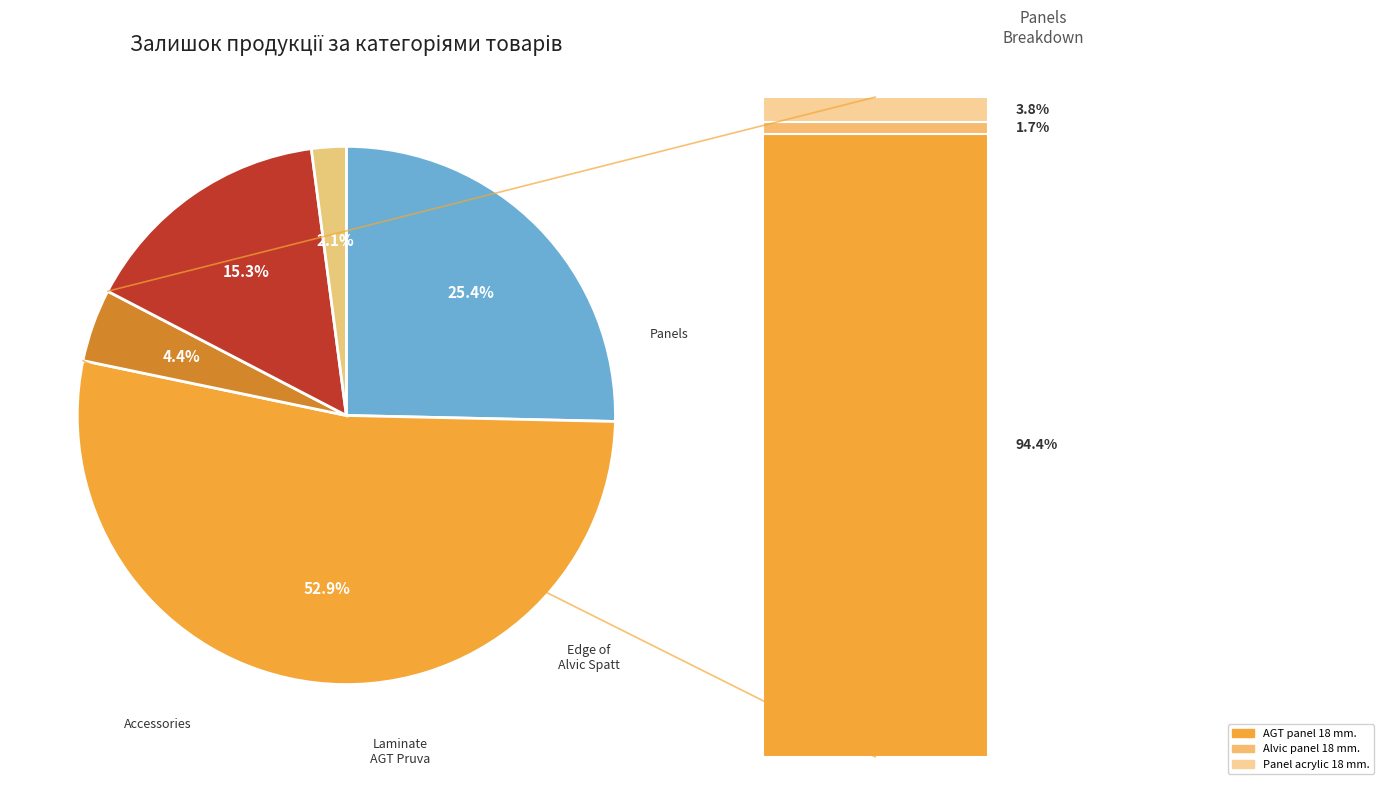

Which slice represents more than half of the pie?

Laminate AGT Pruva